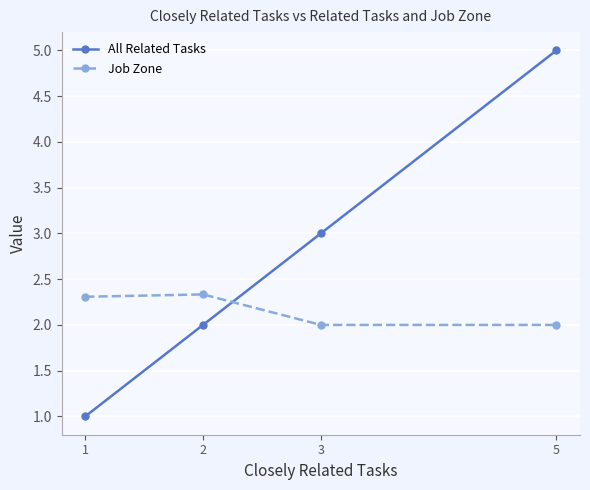

What is the total value across all series at 2?

4.3